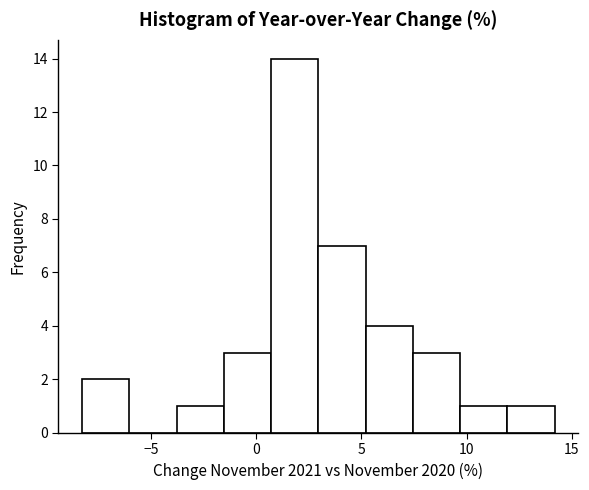

How tall is the bar that spans 7.45 to 9.70 on the x-axis? Neither the bar edges nor the heights are printed on the chart, so give them approximately, as read against the axes.

3